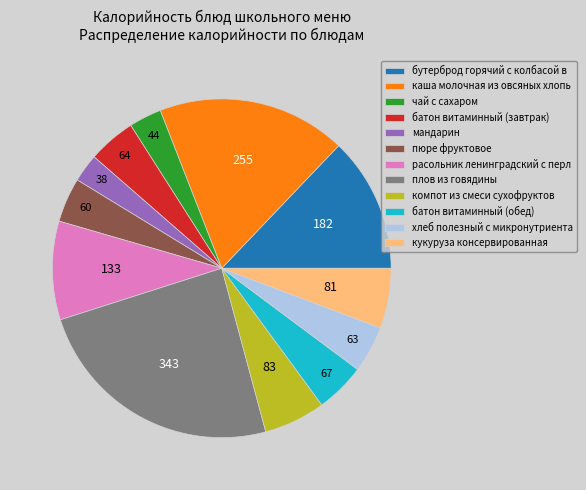

Which slice is the largest?

плов из говядины